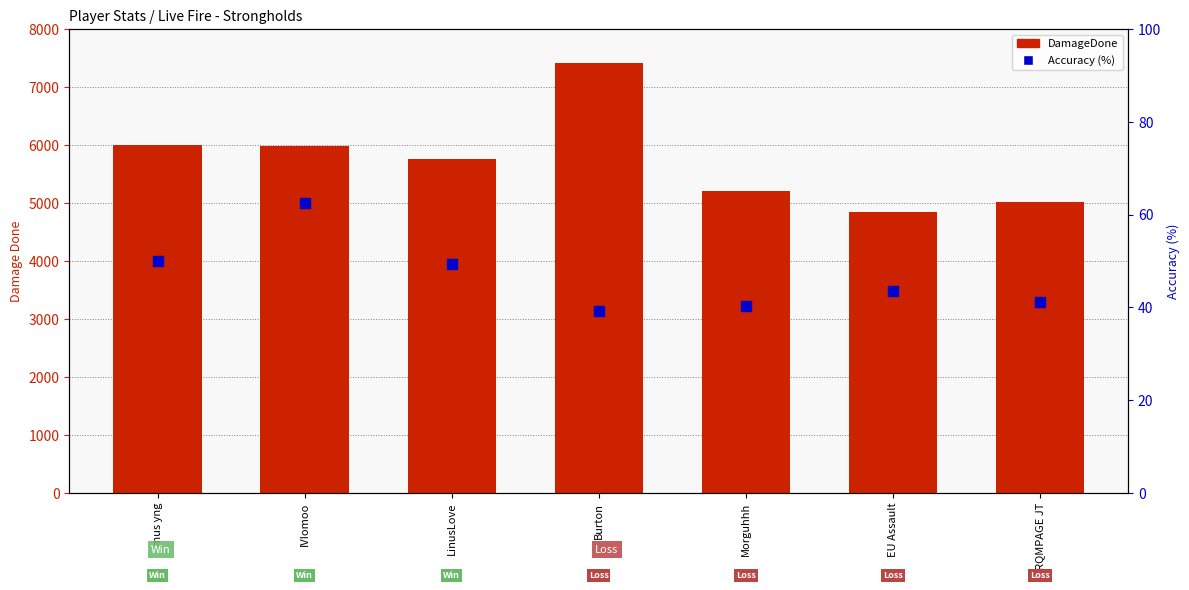

Which series contains the highest Y value?

DamageDone